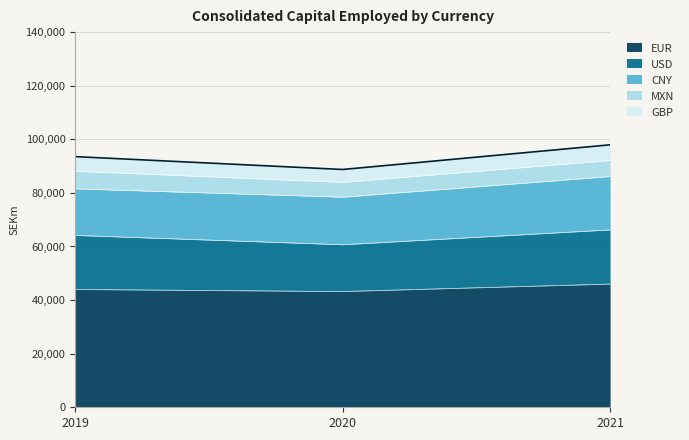

Which category has the lowest value in the MXN series?

2020